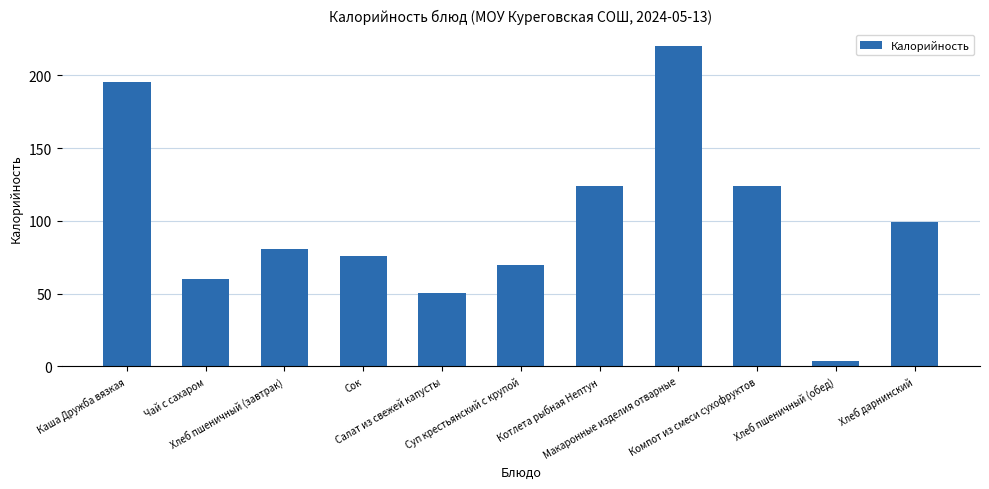

What is the greatest value displayed?

220.5